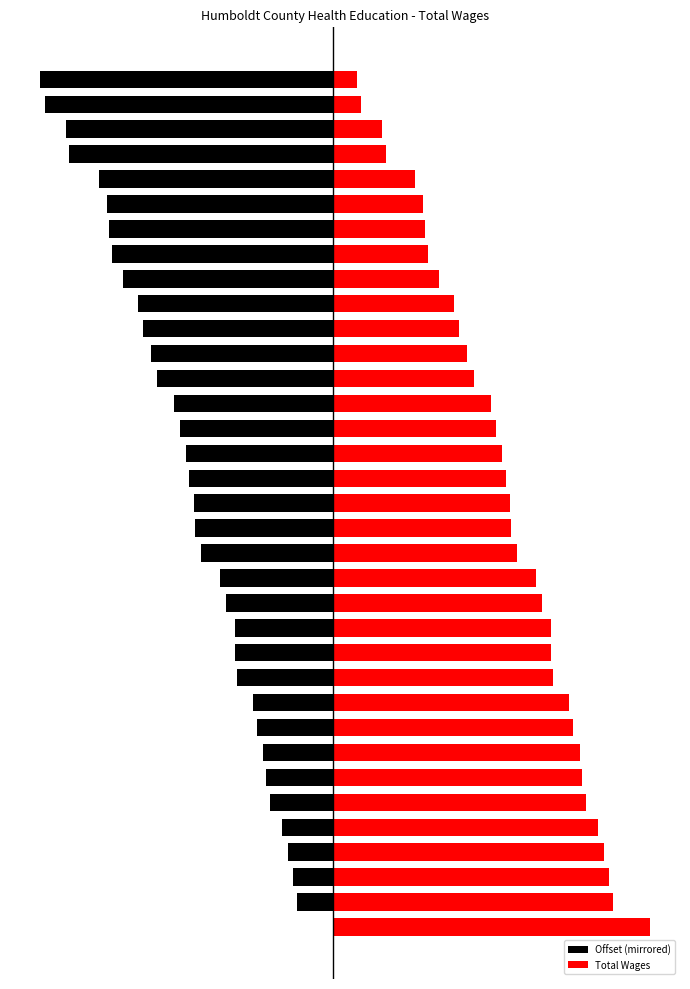

Which category has the lowest value across all series?

34